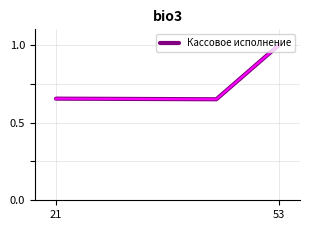

How many interior local valleys (lower than both neighbors) does the data have?

1